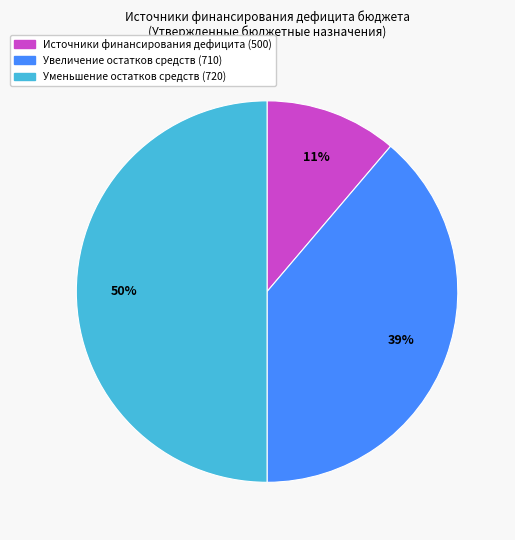

To the nearest percent, what is the difference between the largest and smallest slice percentages?

39%